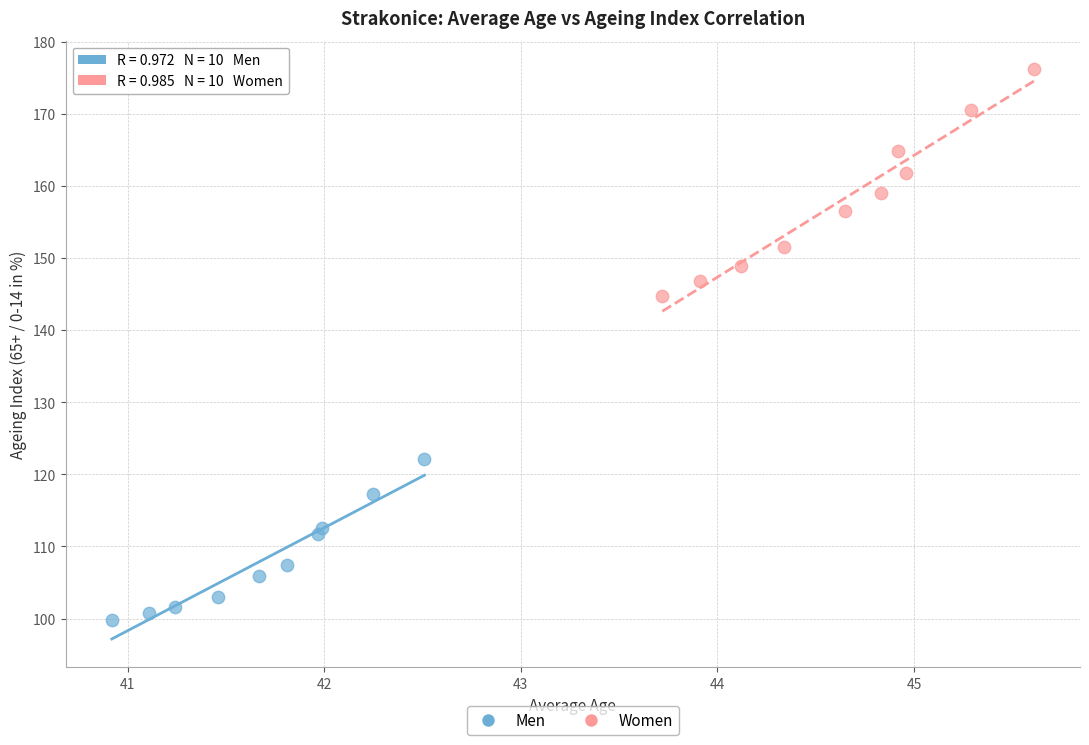

Which series has the largest Y range (max minus min)?

Women